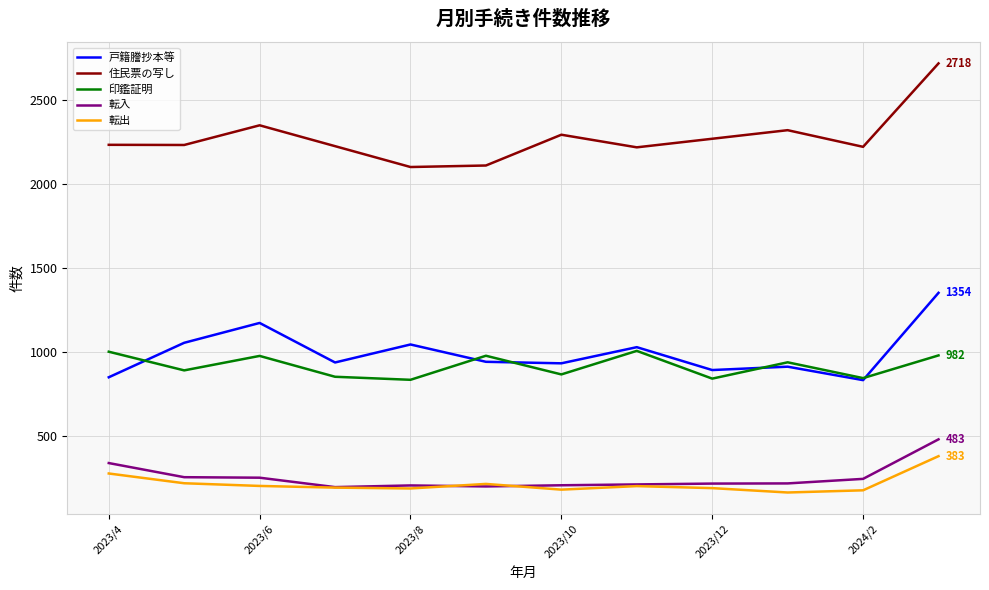

True or false: 転出 and 印鑑証明 intersect in this chart.

False